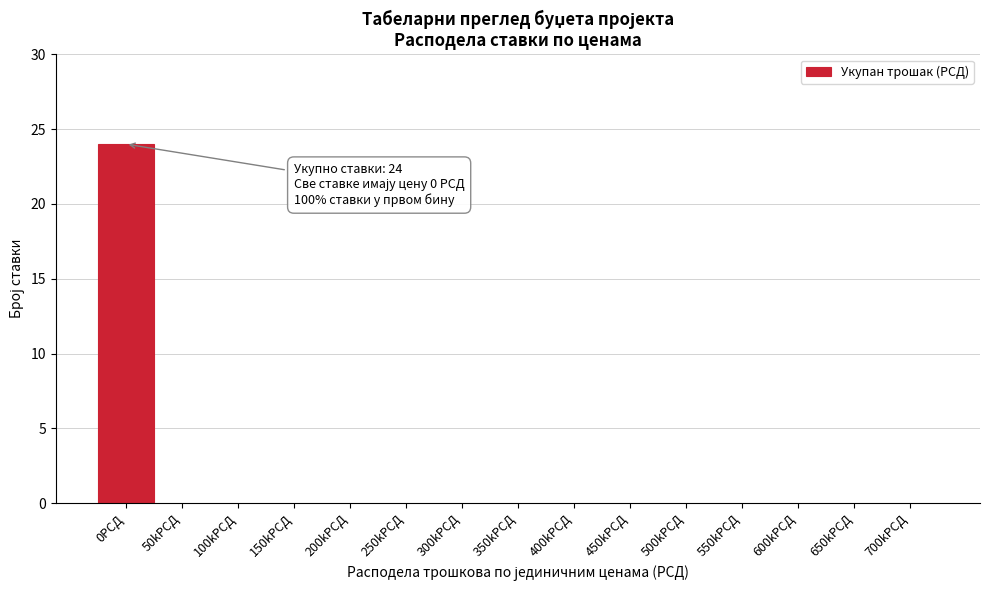

Reading left to right, what are all the values shown in this chart?

0РСД=24	50kРСД=0	100kРСД=0	150kРСД=0	200kРСД=0	250kРСД=0	300kРСД=0	350kРСД=0	400kРСД=0	450kРСД=0	500kРСД=0	550kРСД=0	600kРСД=0	650kРСД=0	700kРСД=0